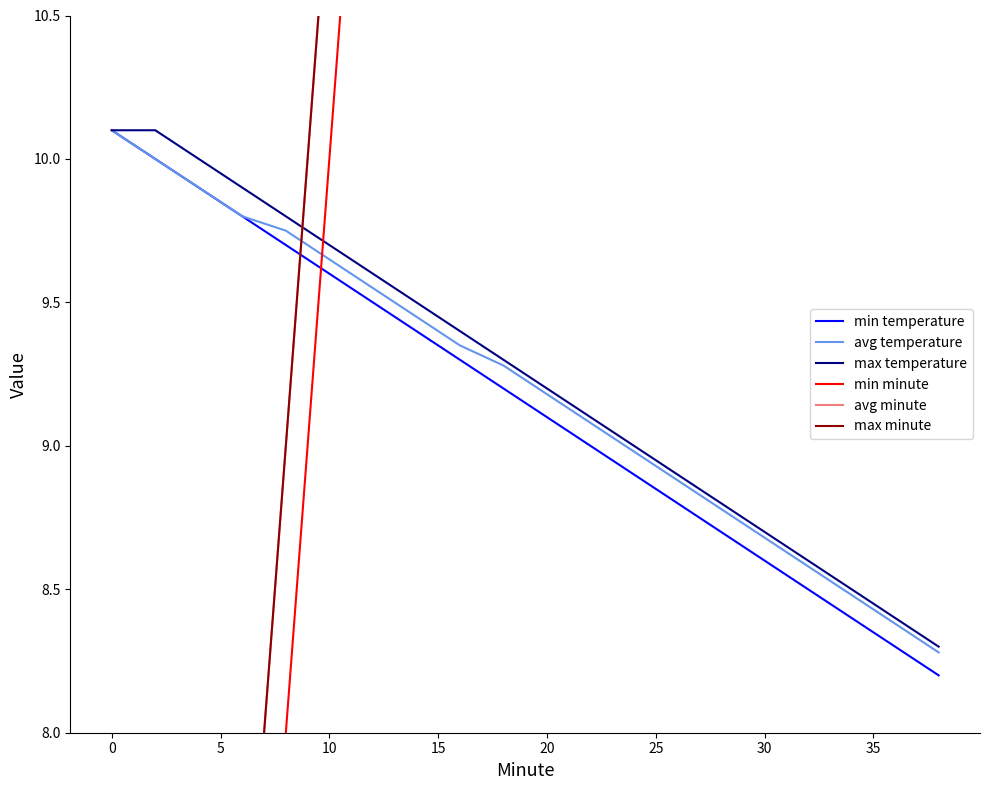

How many values in the avg temperature series are below 9?

8